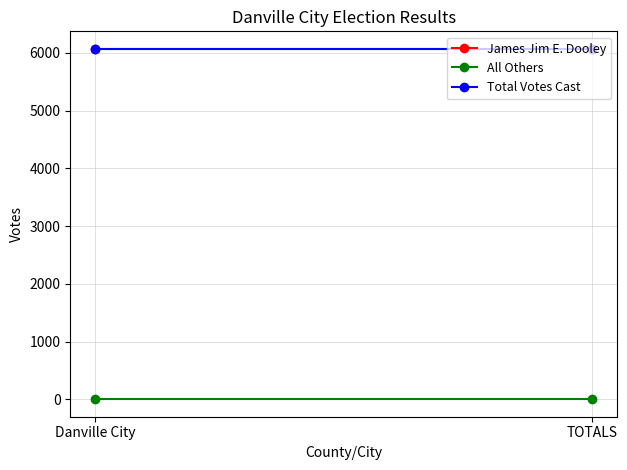

What is the greatest value displayed?

6071